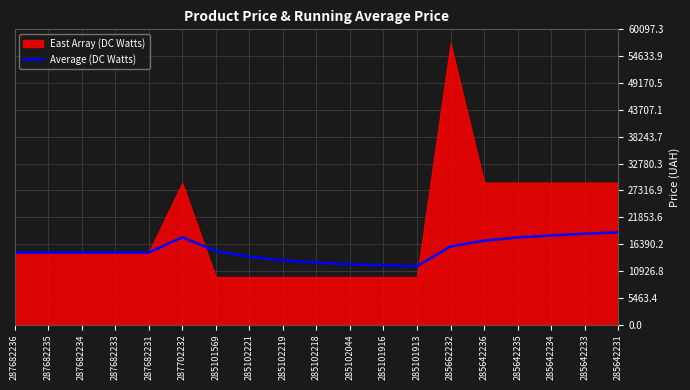

Where is the first local minimum?

285101913